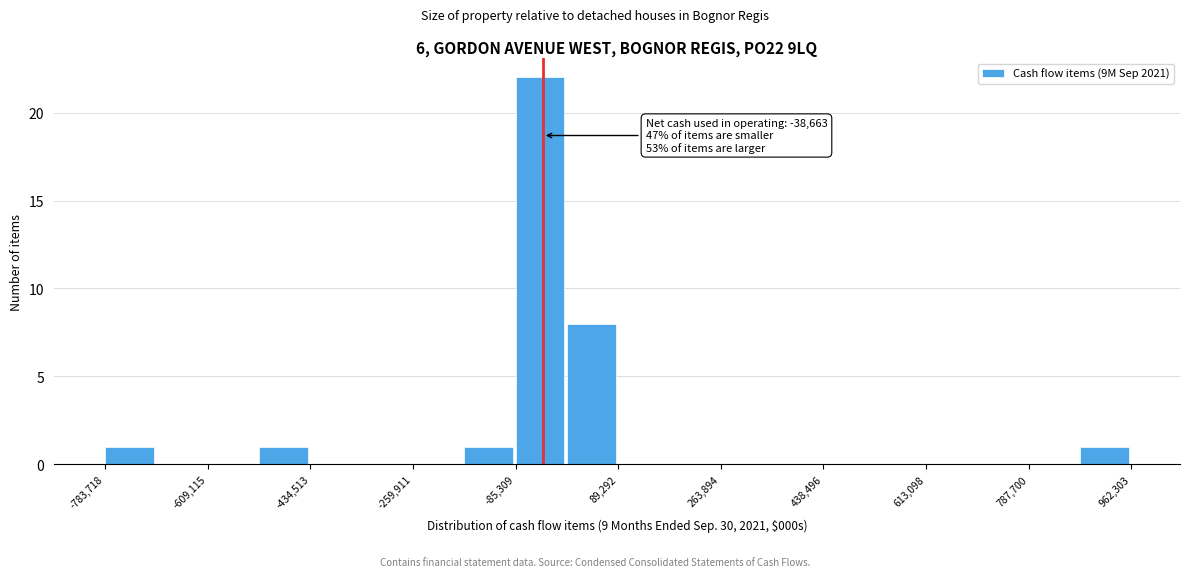

Over which range of the x-axis is the bar tallest?

-80000 to 0